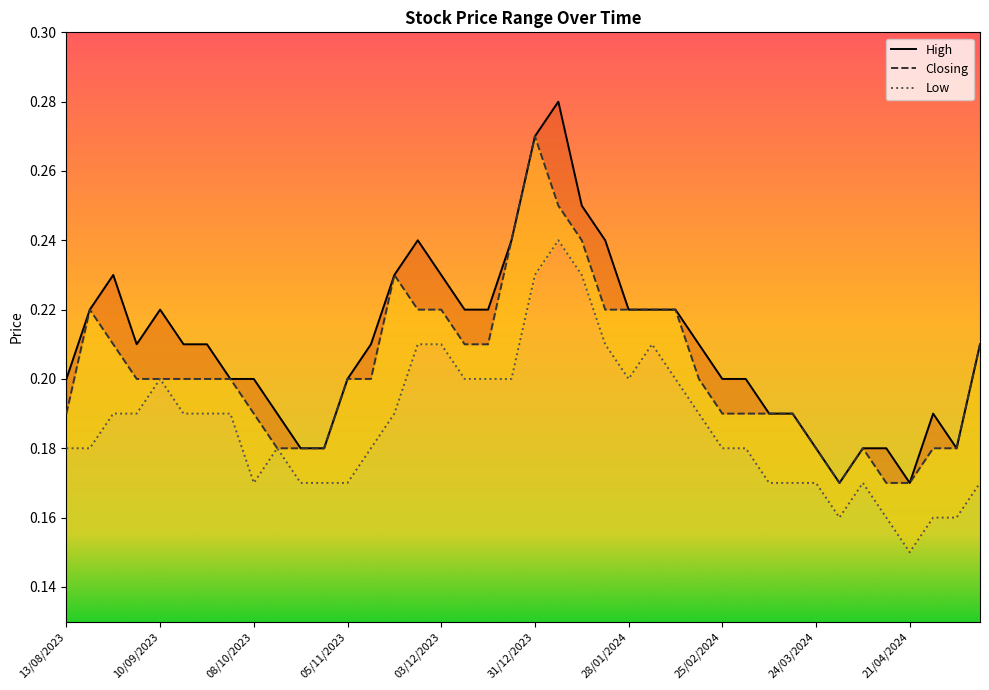

True or false: Low and High cross at least once.

False